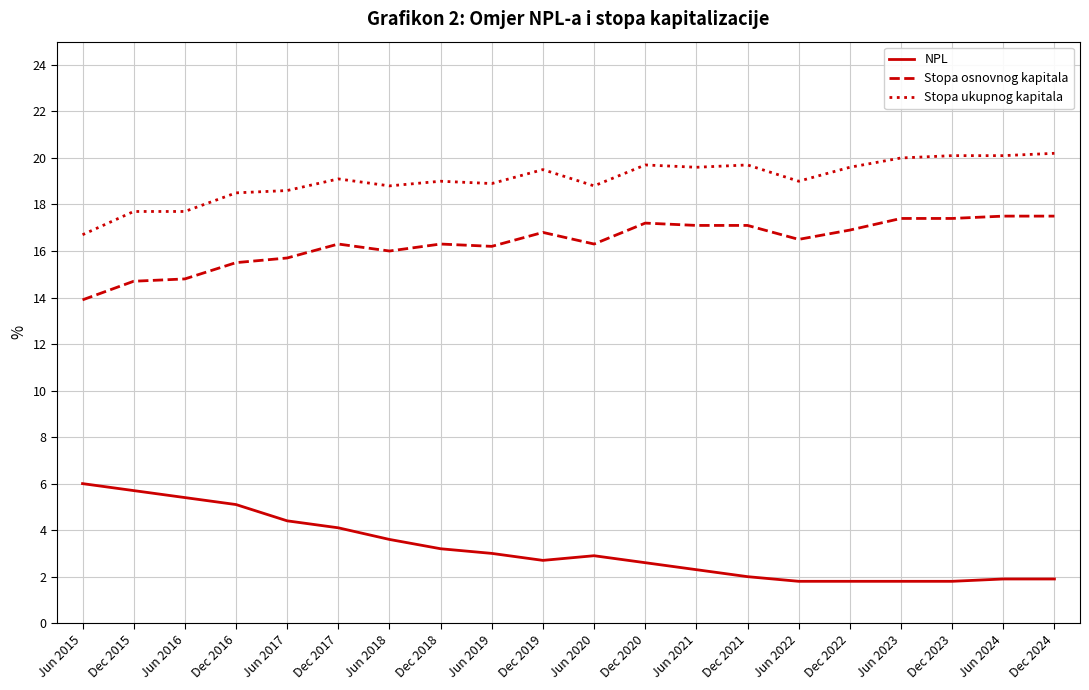

At which label does NPL first exceed 2?

Jun 2015